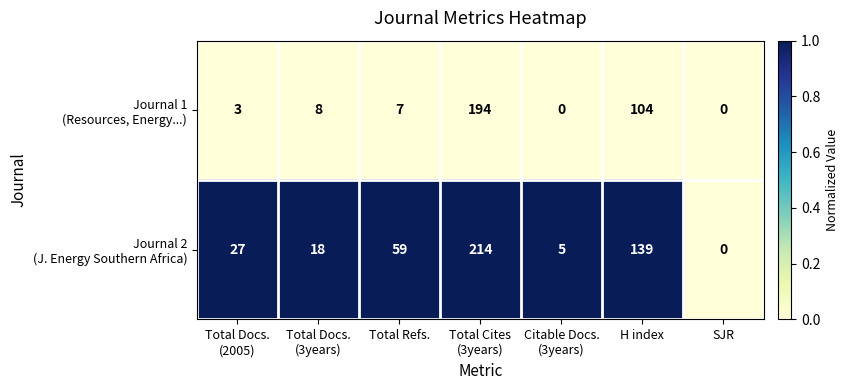

What is the total value across all series at Total Refs.?

66